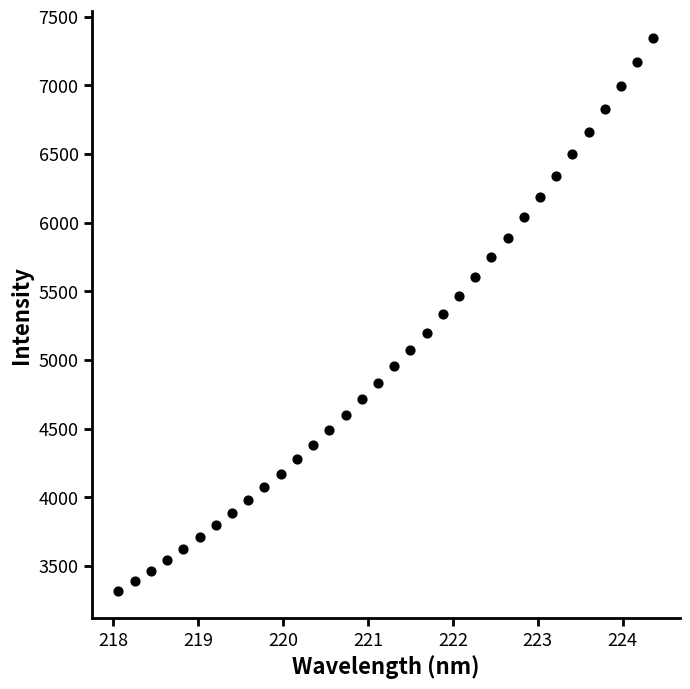

What is the range of Y values (max minus min)?

4021.8